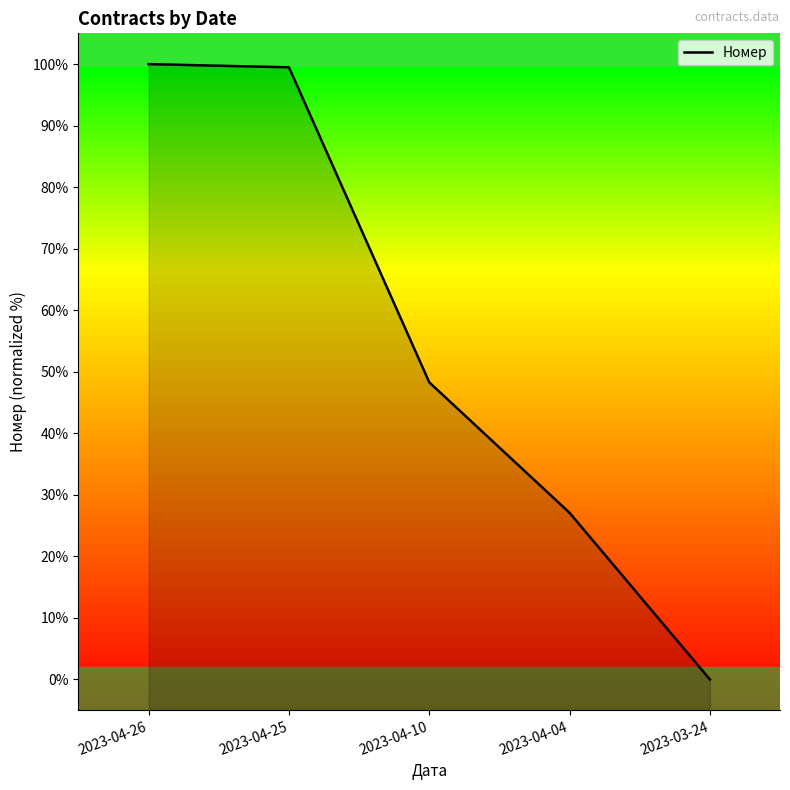

Read the value at 2023-04-04.

27.1